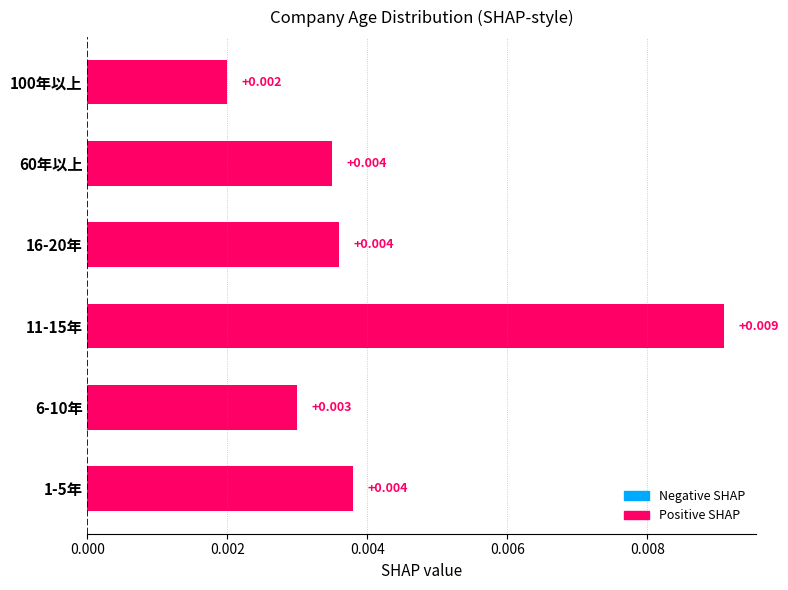

How many data points does each series have?

6